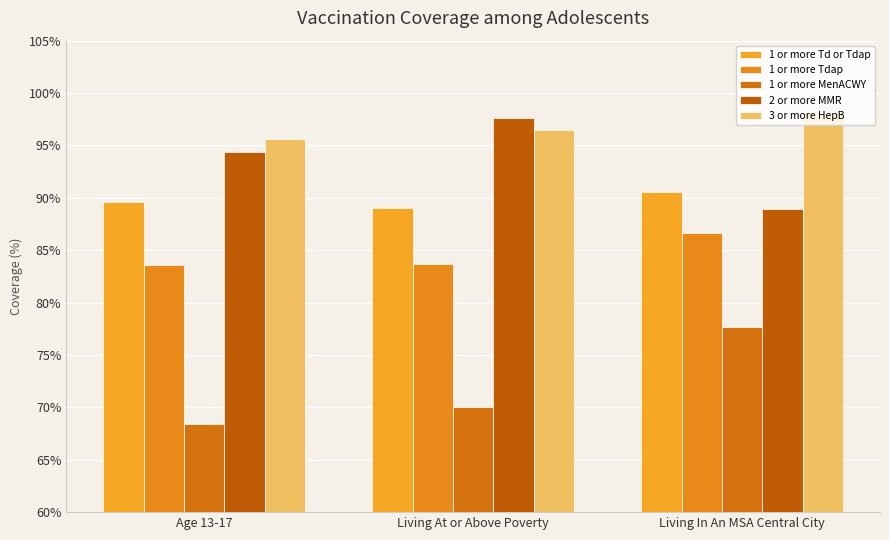

What is the average value of the 1 or more Tdap series?

84.6